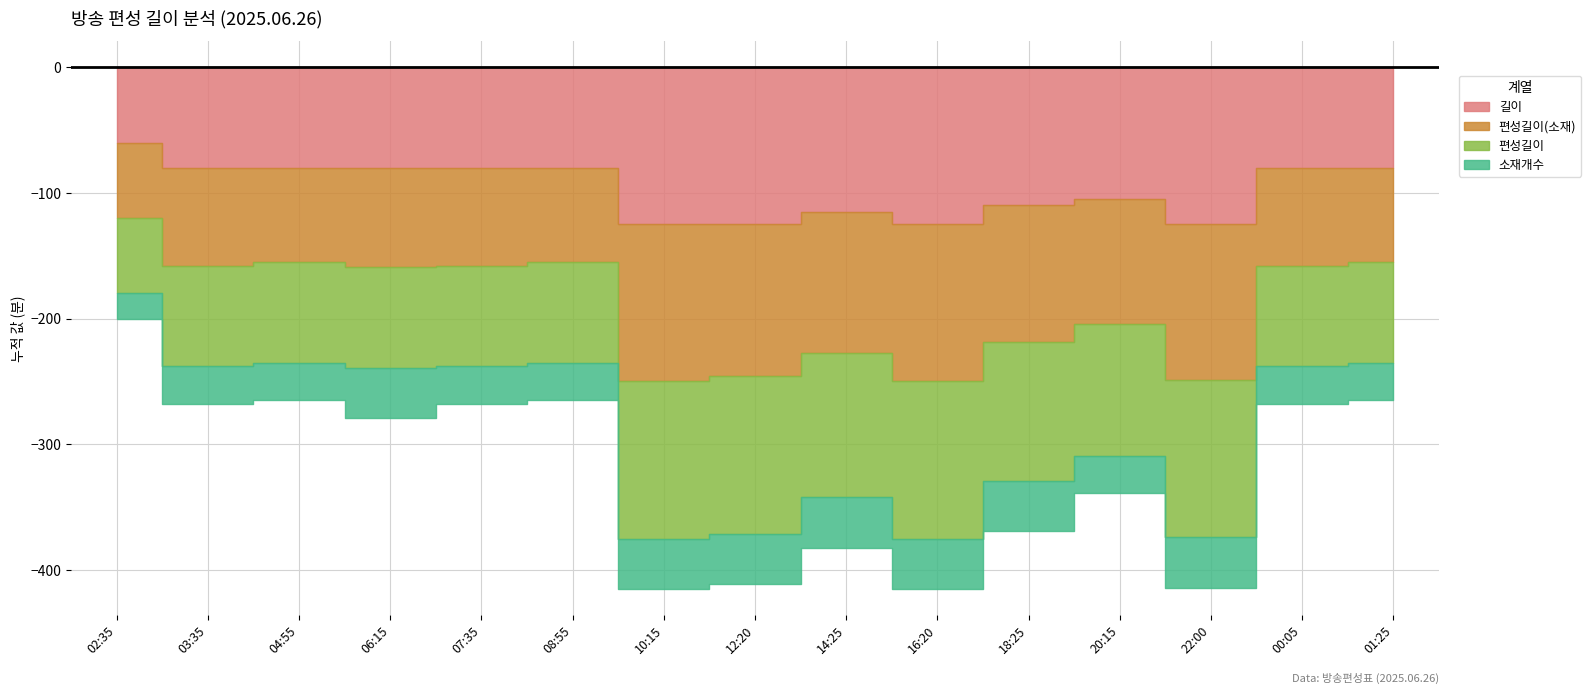

How many lines are shown in the chart?

4